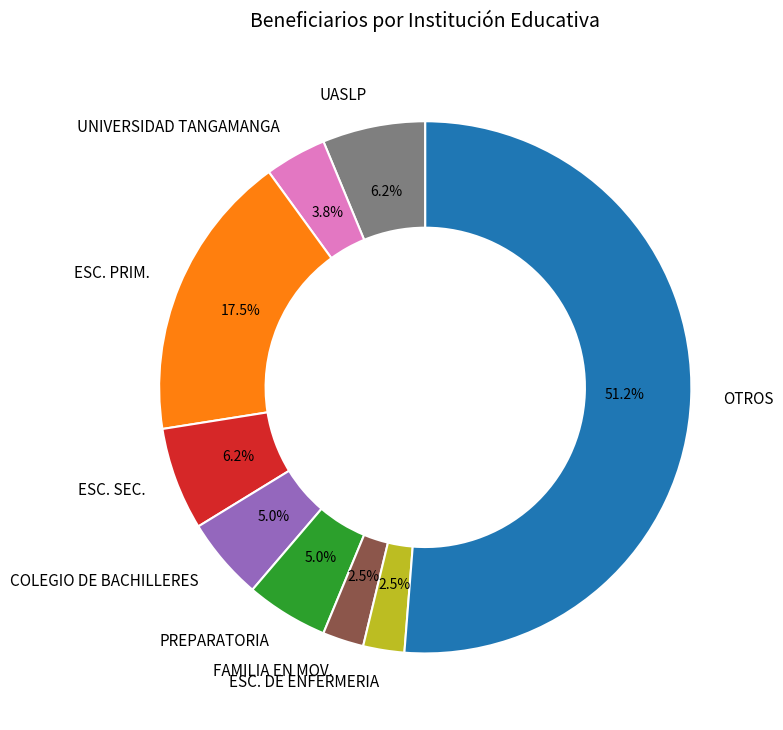

To the nearest percent, what is the average slice percentage?

11%